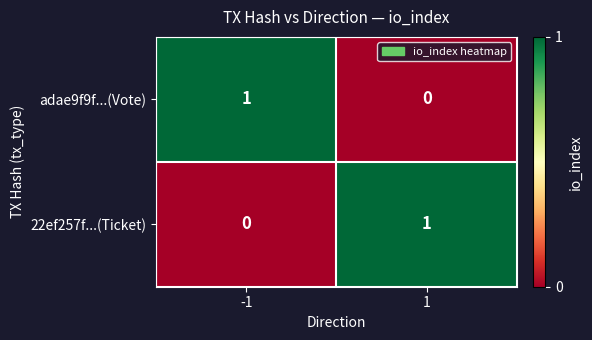

How many series are shown in this chart?

2